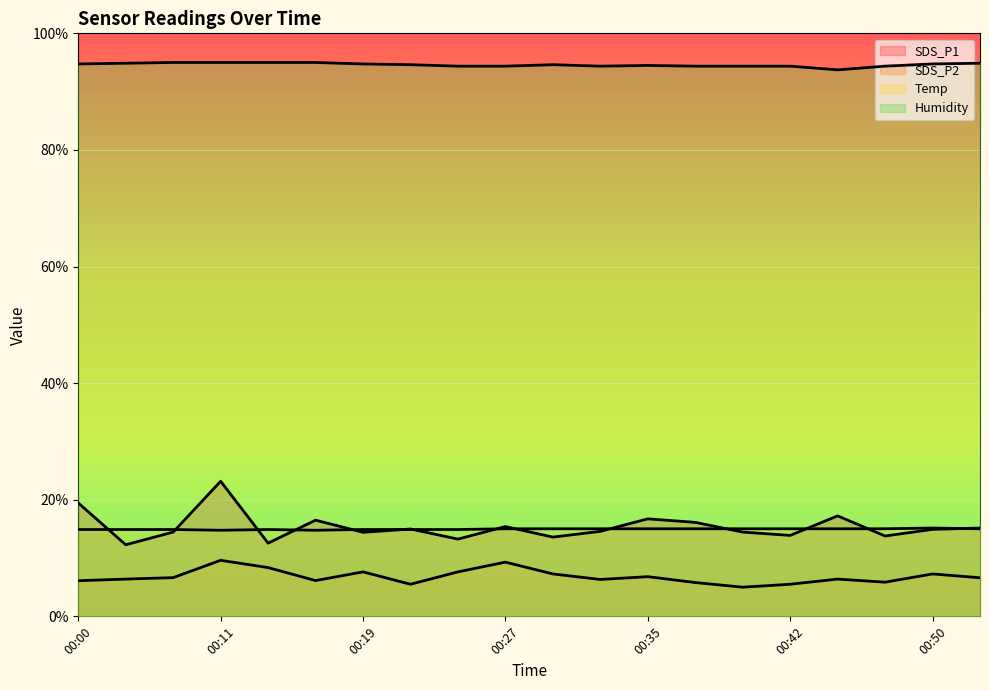

How many lines are shown in the chart?

4